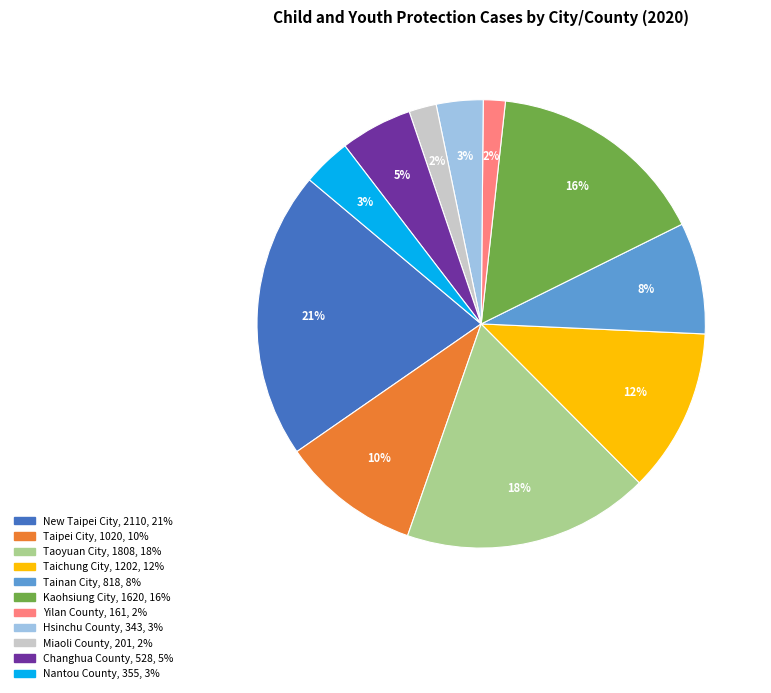

To the nearest percent, what portion does Miaoli County represent?

2%